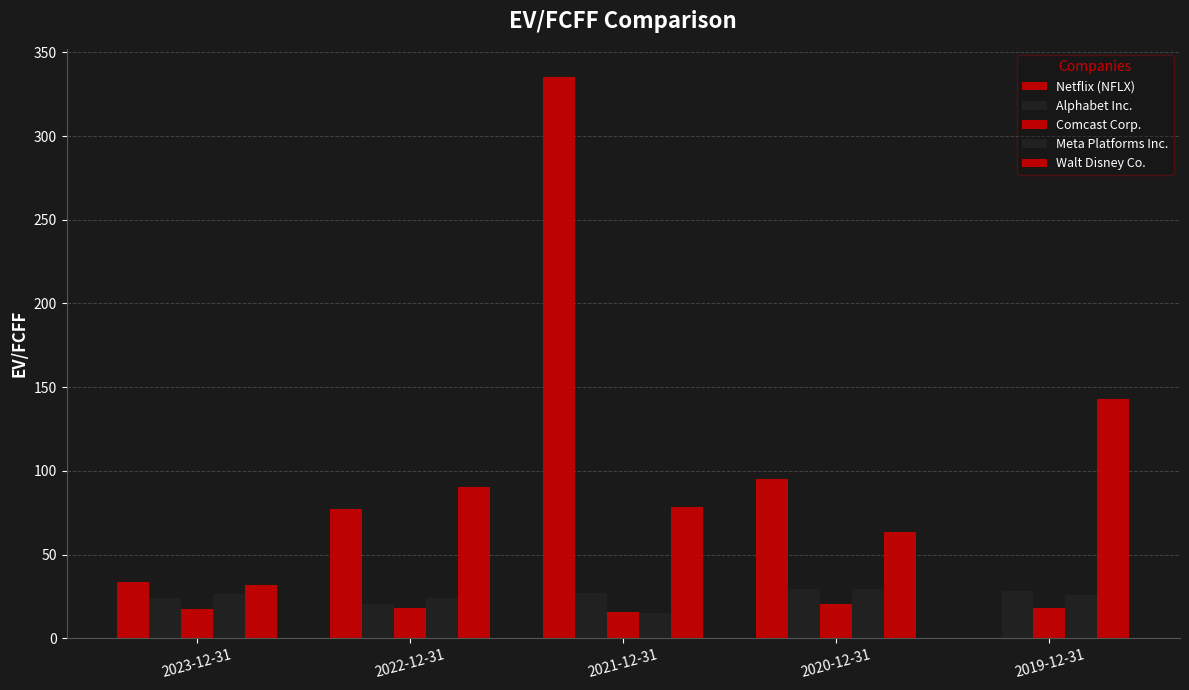

What is the greatest value displayed?

335.4